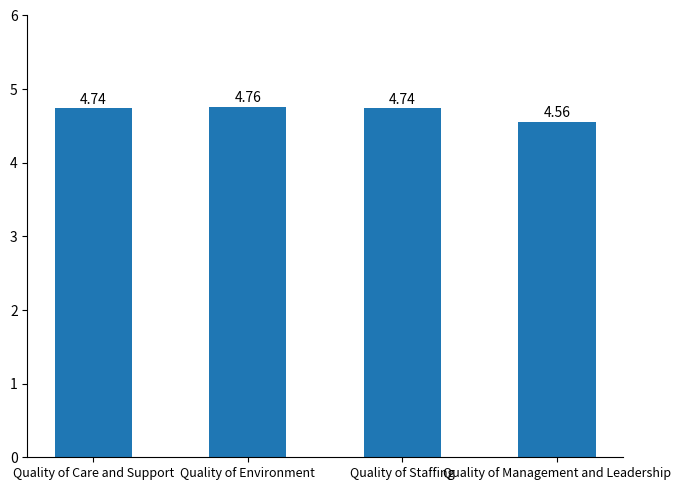

What is the sum of the values at Quality of Care and Support and Quality of Management and Leadership?

9.3